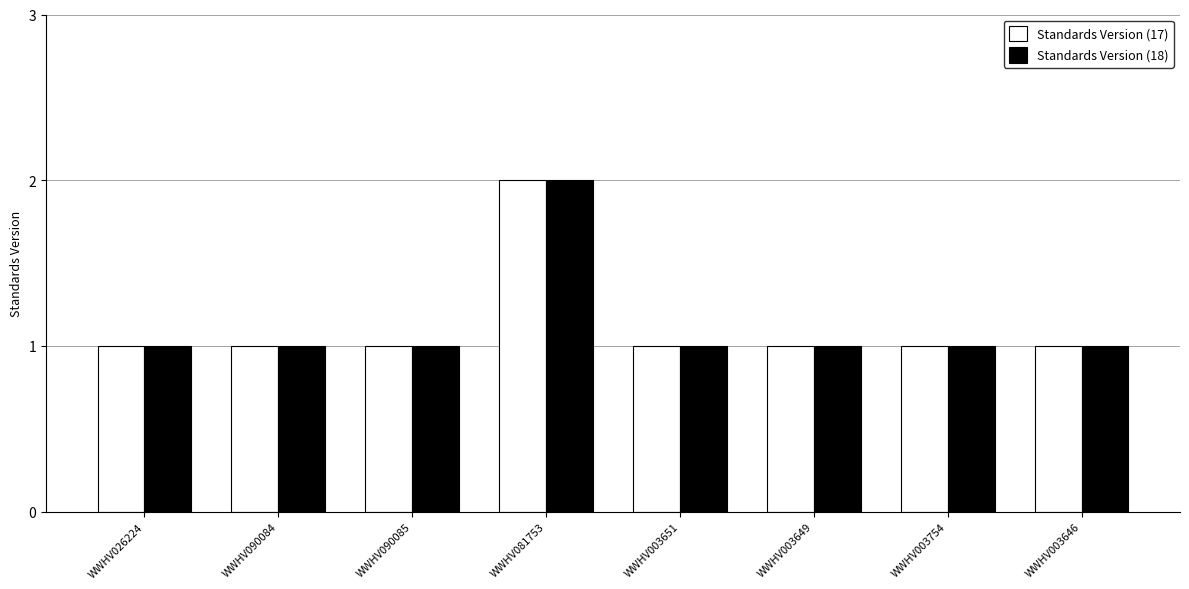

Reading left to right, extract all data points from this chart.

Standards Version (17): WWHV026224=1	WWHV090084=1	WWHV090085=1	WWHV081753=2	WWHV003651=1	WWHV003649=1	WWHV003754=1	WWHV003646=1
Standards Version (18): WWHV026224=1	WWHV090084=1	WWHV090085=1	WWHV081753=2	WWHV003651=1	WWHV003649=1	WWHV003754=1	WWHV003646=1